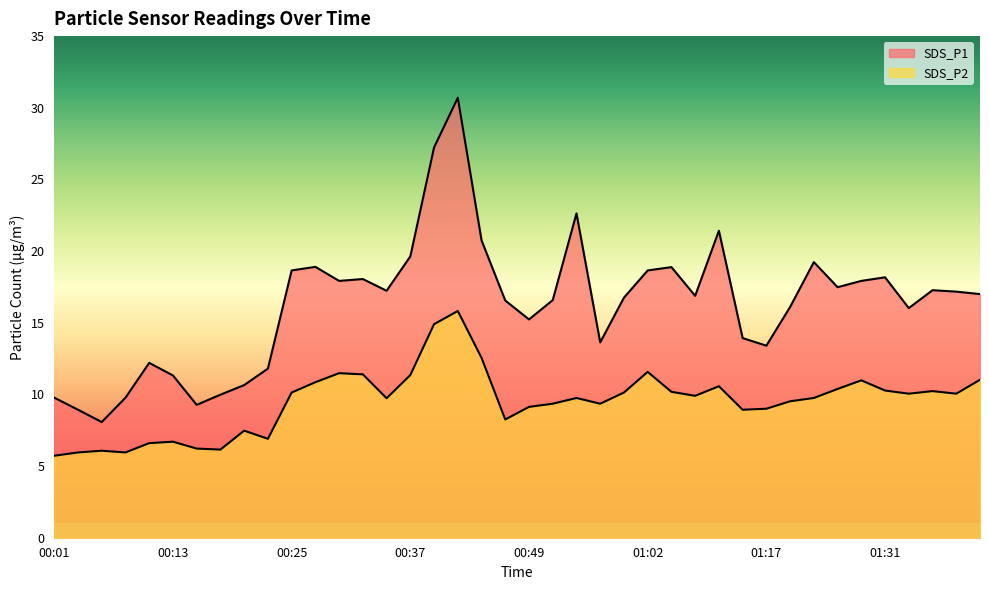

What is the greatest value displayed?

30.7